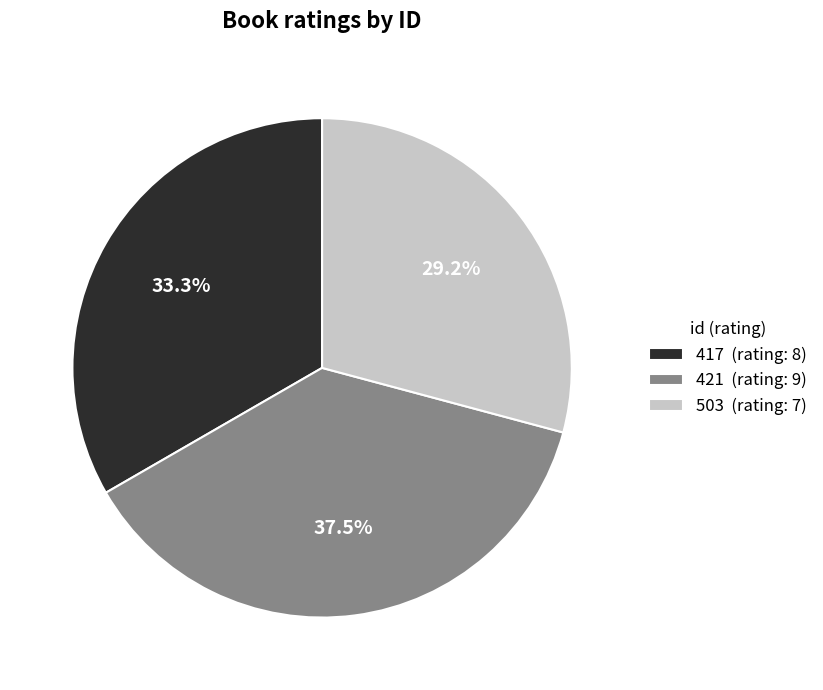

Which slice is the largest?

421